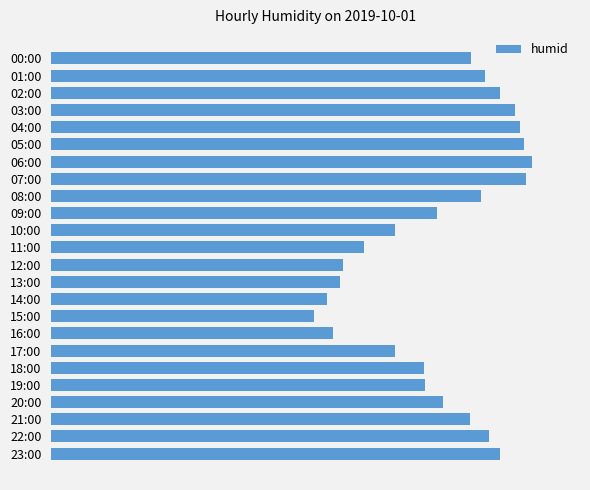

Are the bars horizontal?

Yes